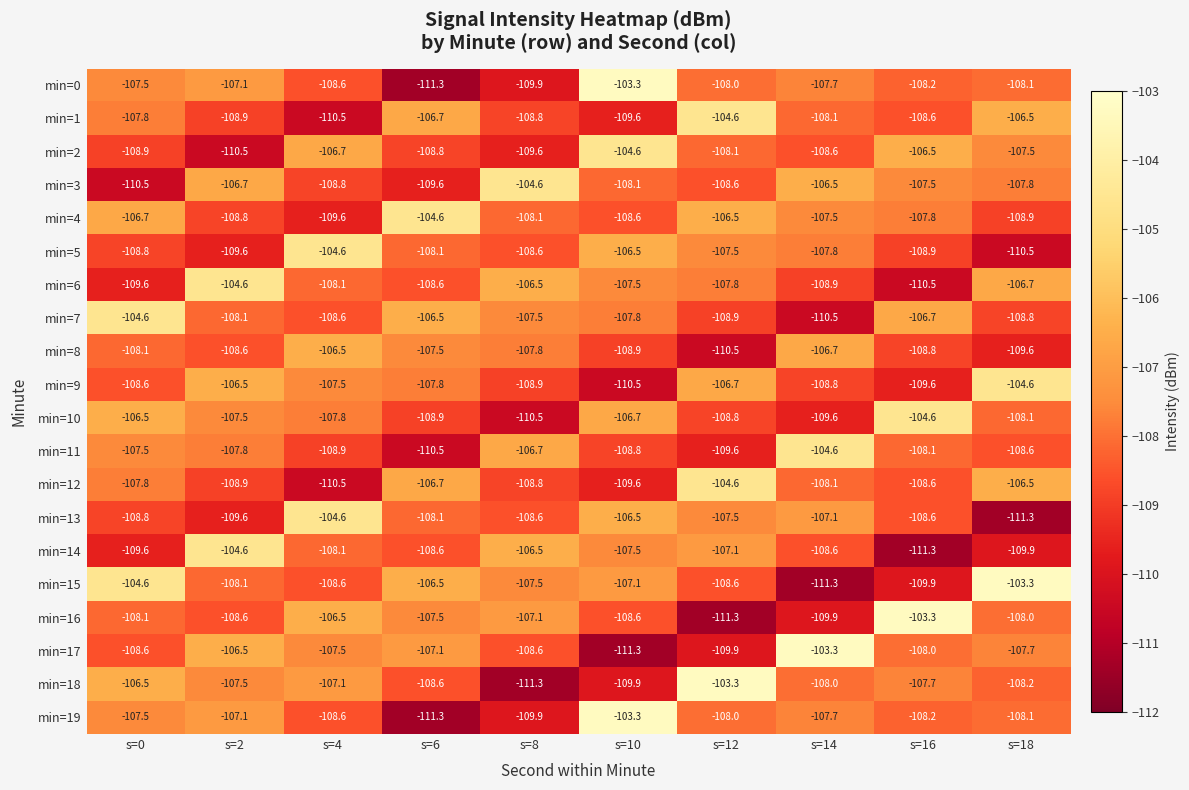

What is the sum of the min=7 values at s=14 and s=10?

-218.3